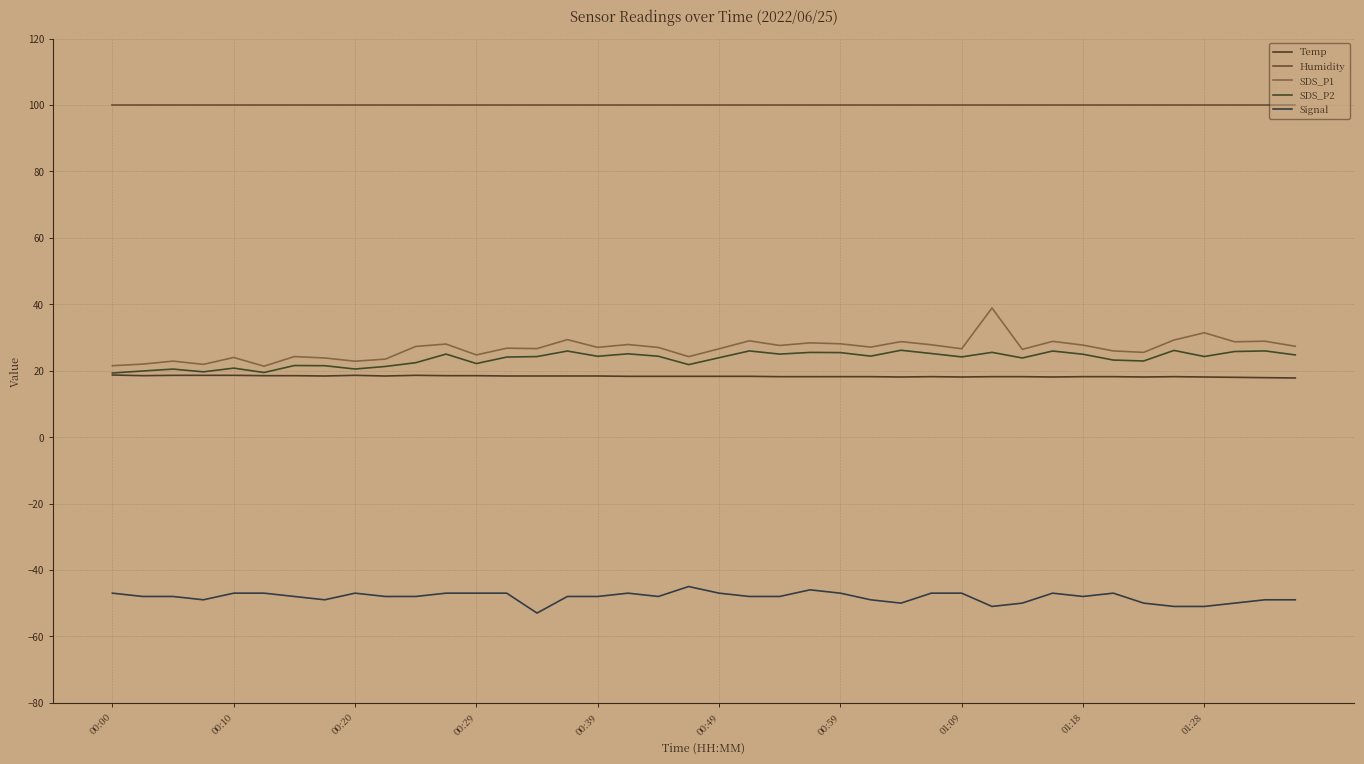

Reading right to left, transcribe all the data shown in this chart.

Temp: 17.8	17.9	18.0	18.1	18.2	18.1	18.2	18.2	18.1	18.2	18.2	18.1	18.2	18.1	18.2	18.2	18.2	18.2	18.3	18.3	18.3	18.3	18.3	18.4	18.4	18.4	18.4	18.5	18.5	18.6	18.4	18.6	18.4	18.5	18.5	18.6	18.6	18.6	18.5	18.7
Humidity: 99.9	99.9	99.9	99.9	99.9	99.9	99.9	99.9	99.9	99.9	99.9	99.9	99.9	99.9	99.9	99.9	99.9	99.9	99.9	99.9	99.9	99.9	99.9	99.9	99.9	99.9	99.9	99.9	99.9	99.9	99.9	99.9	99.9	99.9	99.9	99.9	99.9	99.9	99.9	99.9
SDS_P1: 27.4	28.9	28.7	31.4	29.2	25.5	25.9	27.7	28.8	26.4	38.9	26.6	27.8	28.8	27.1	28.1	28.4	27.6	29.0	26.6	24.2	27.0	27.9	27.0	29.4	26.6	26.8	24.8	28.0	27.3	23.5	22.9	23.8	24.2	21.4	24.0	21.9	22.9	22.0	21.5
SDS_P2: 24.8	25.9	25.8	24.3	26.1	22.9	23.2	24.9	25.9	23.8	25.5	24.1	25.2	26.1	24.4	25.4	25.5	25.0	25.9	23.9	21.8	24.4	25.1	24.3	25.9	24.2	24.1	22.1	25.0	22.4	21.3	20.5	21.5	21.6	19.4	20.8	19.6	20.5	19.9	19.3
Signal: -49.0	-49.0	-50.0	-51.0	-51.0	-50.0	-47.0	-48.0	-47.0	-50.0	-51.0	-47.0	-47.0	-50.0	-49.0	-47.0	-46.0	-48.0	-48.0	-47.0	-45.0	-48.0	-47.0	-48.0	-48.0	-53.0	-47.0	-47.0	-47.0	-48.0	-48.0	-47.0	-49.0	-48.0	-47.0	-47.0	-49.0	-48.0	-48.0	-47.0